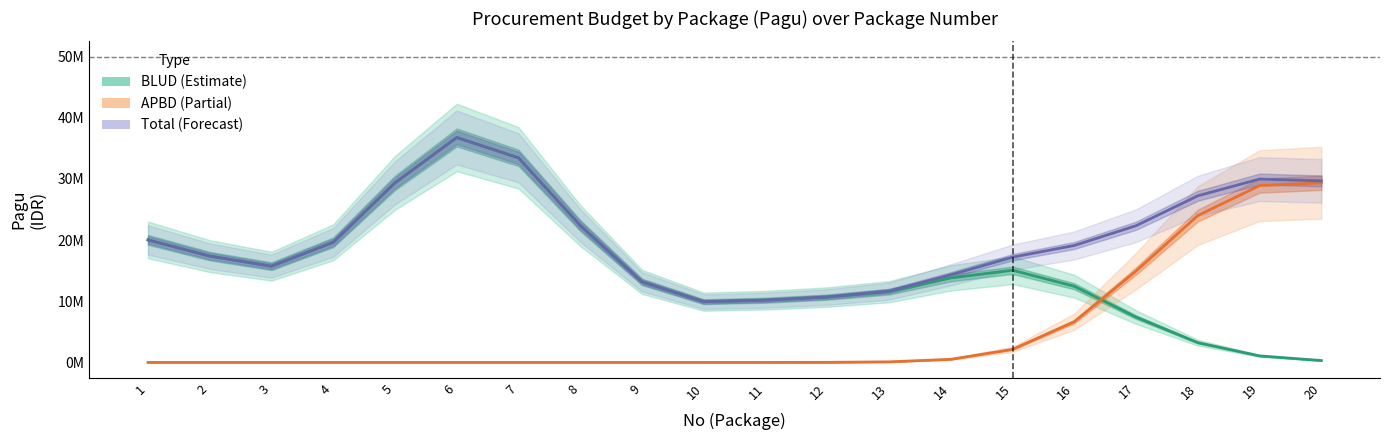

At how many categories does at least one series exceed 24599159?

6